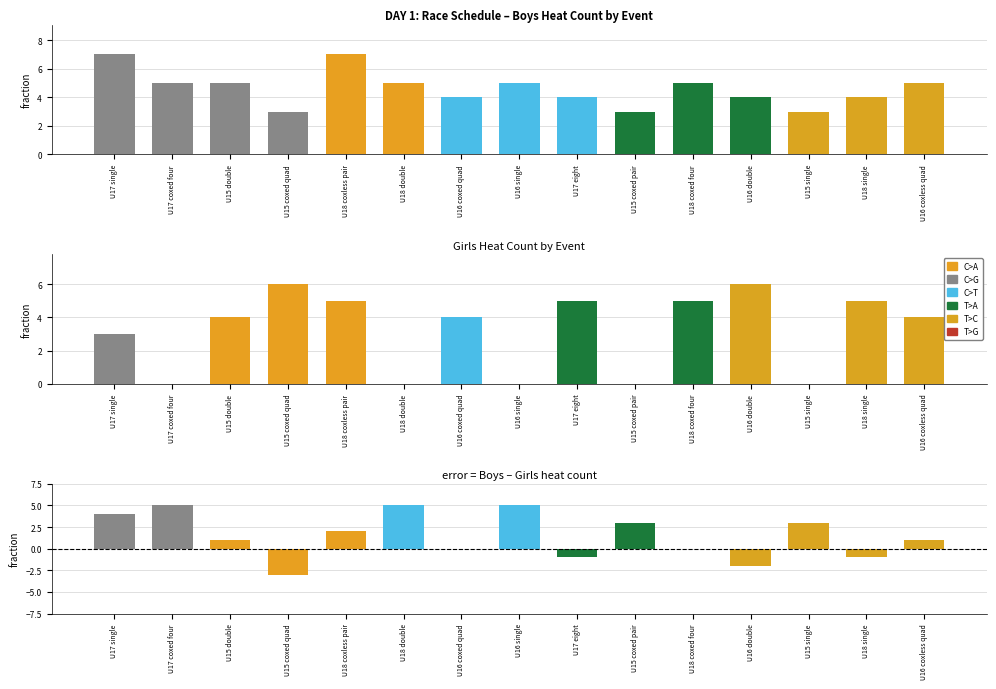

At which label does Boys reach its minimum?

U15 coxed quad